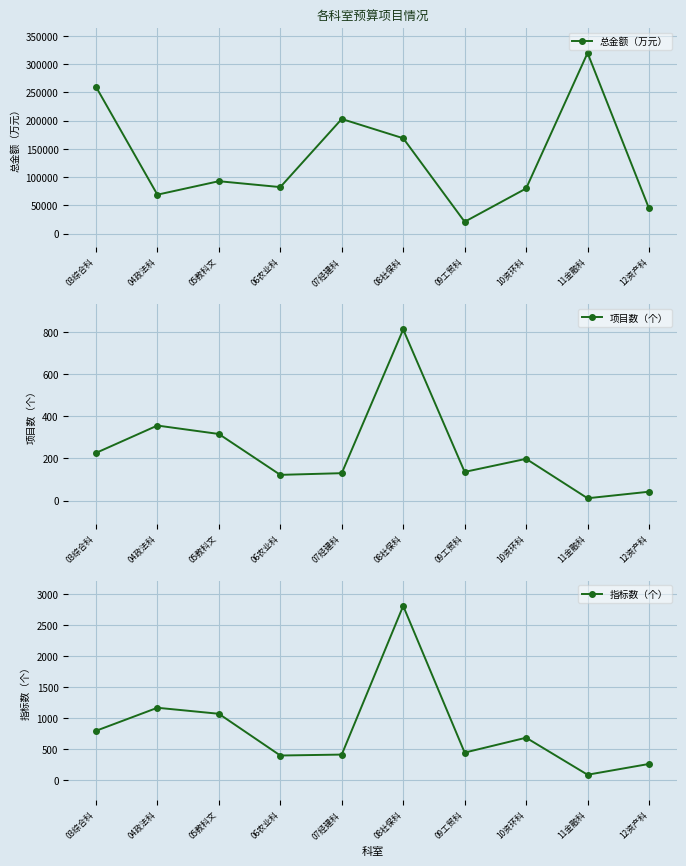

What is the highest value of the 项目数（个） series?

812